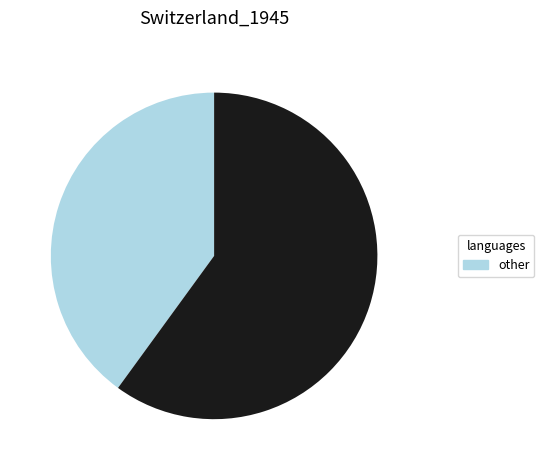

Is there a majority slice in this chart?

Yes